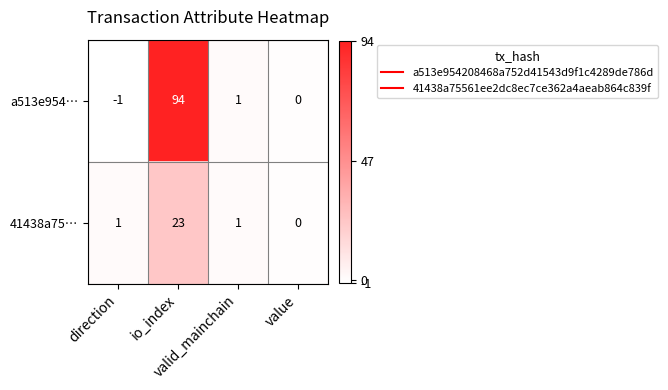

Which series has the largest total across all categories?

a513e954…